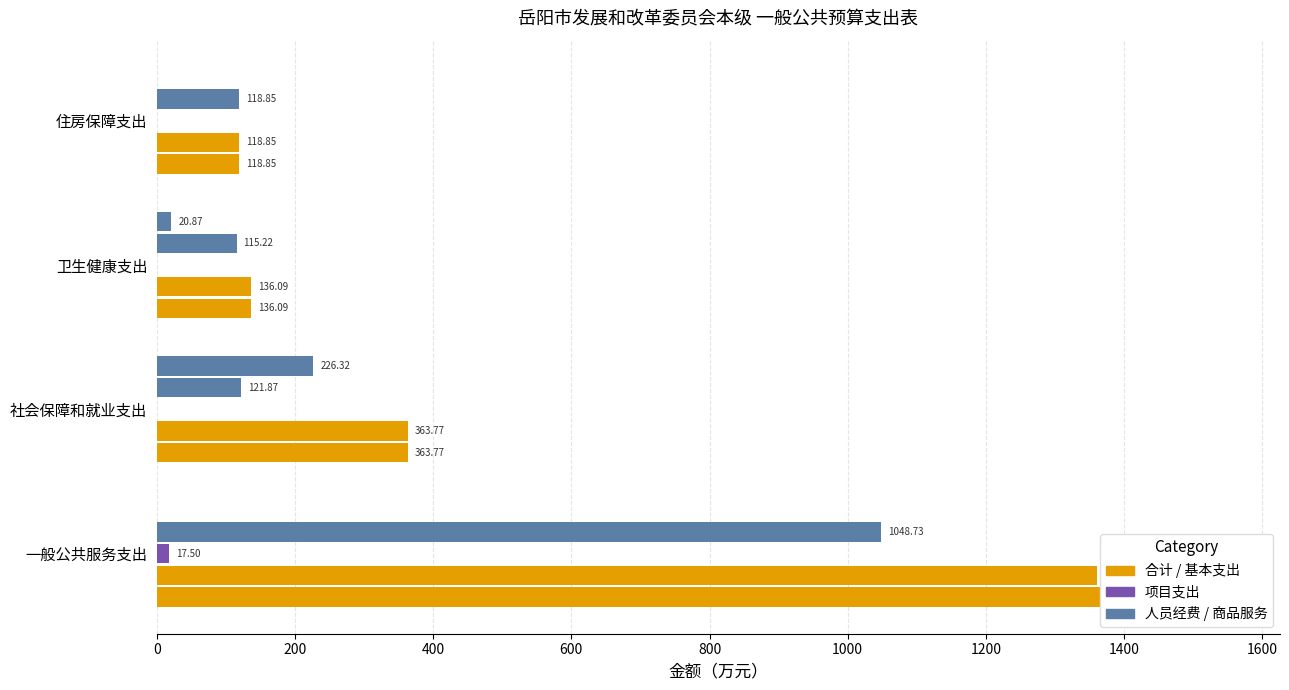

What is the minimum value for 基本支出?

118.9